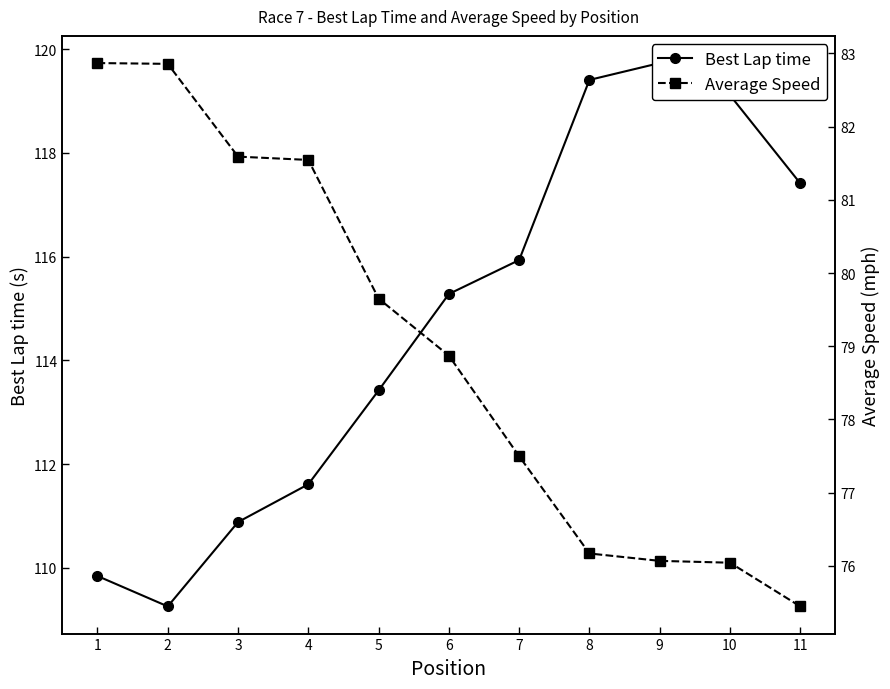

What is the value of the Average Speed point at the 2nd from the left?

82.9